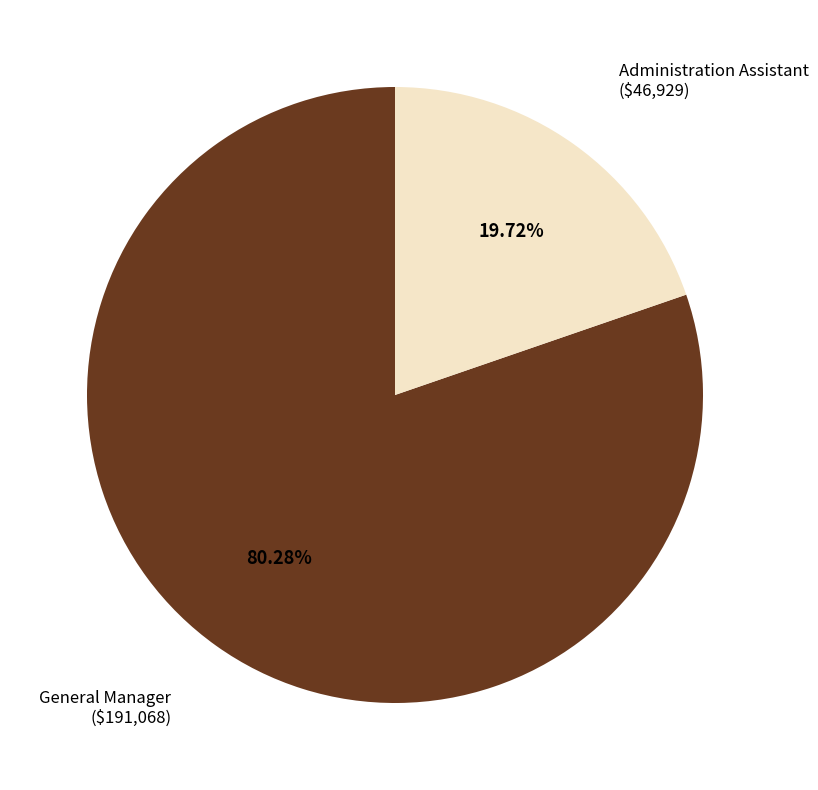

Which has a higher value, Administration Assistant or General Manager?

General Manager